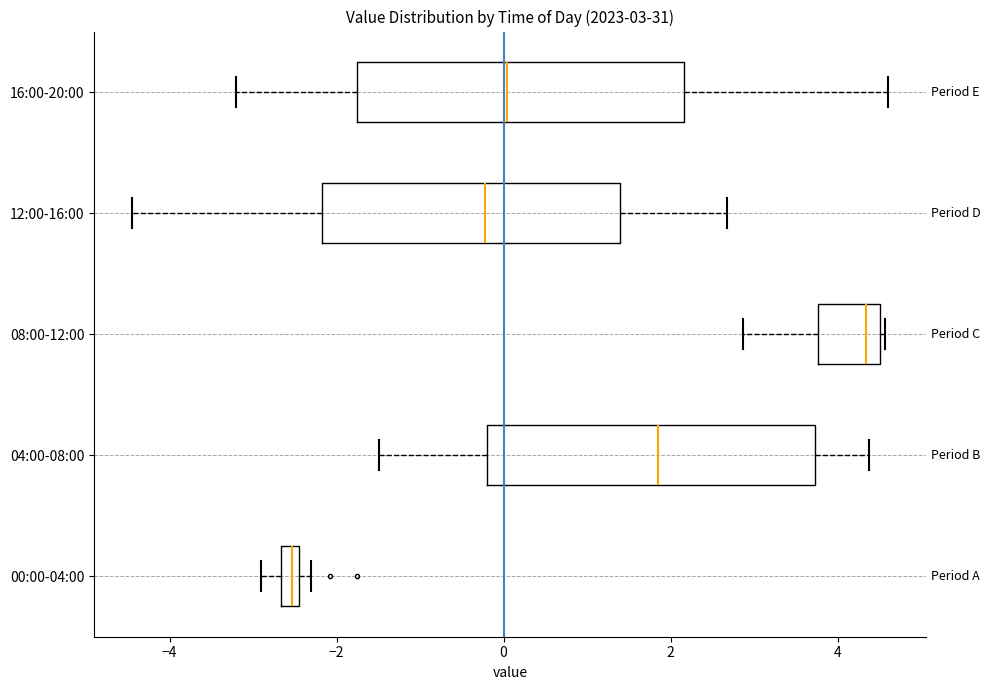

Which box's median line is the furthest to the left?

00:00-04:00